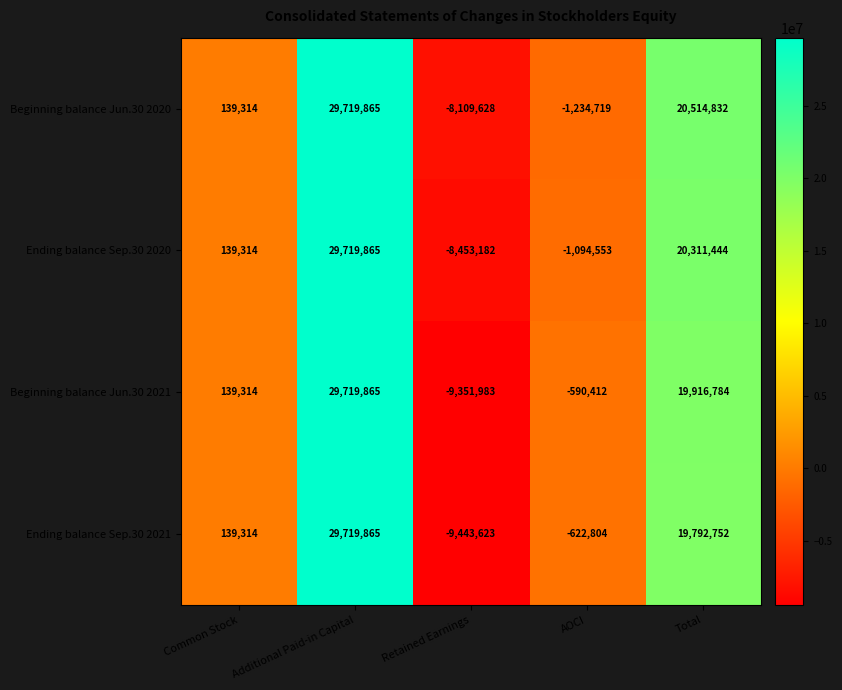

The value of Beginning balance Jun.30 2020 at AOCI is -636777. True or false?

False